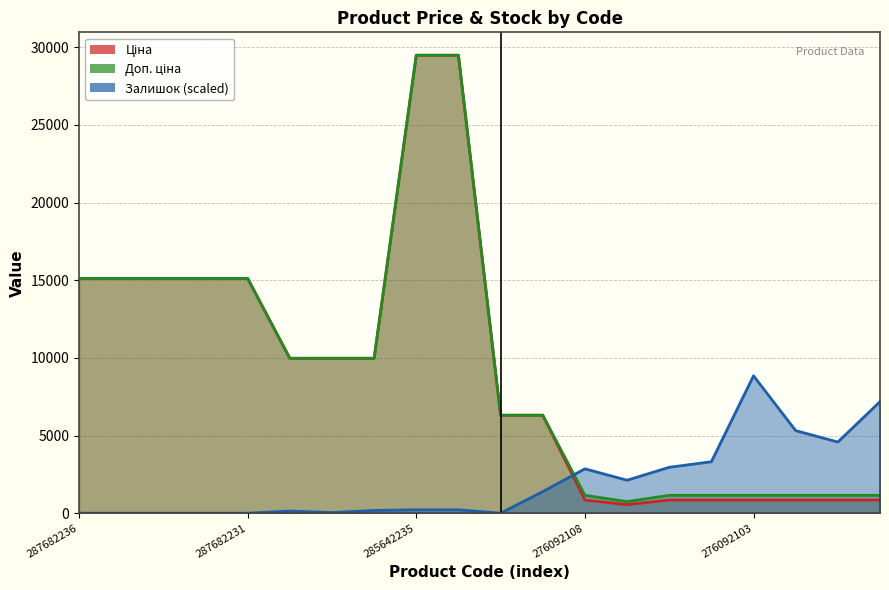

Reading right to left, list all the values displayed in this chart.

Ціна: 276092106=848.4	276092109=848.4	276092035=848.4	276092103=848.4	276092104=848.4	276092105=848.4	276092107=551.5	276092108=848.4	11352182=6308.8	11352184=6308.8	285642234=29491.5	285642235=29491.5	285102219=9975.0	285102221=9975.0	285101569=9975.0	287682231=15120.0	287682233=15120.0	287682234=15120.0	287682235=15120.0	287682236=15120.0
Доп. ціна: 276092106=1149.7	276092109=1149.7	276092035=1149.7	276092103=1149.7	276092104=1149.7	276092105=1149.7	276092107=747.0	276092108=1149.7	11352182=6308.8	11352184=6308.8	285642234=29491.5	285642235=29491.5	285102219=9975.0	285102221=9975.0	285101569=9975.0	287682231=15120.0	287682233=15120.0	287682234=15120.0	287682235=15120.0	287682236=15120.0
Залишок: 276092106=7181.1	276092109=4582.4	276092035=5316.4	276092103=8847.4	276092104=3312.8	276092105=2955.8	276092107=2122.6	276092108=2856.6	11352182=1388.6	11352184=0.0	285642234=218.2	285642235=218.2	285102219=178.5	285102221=39.7	285101569=138.9	287682231=0.0	287682233=0.0	287682234=0.0	287682235=0.0	287682236=0.0